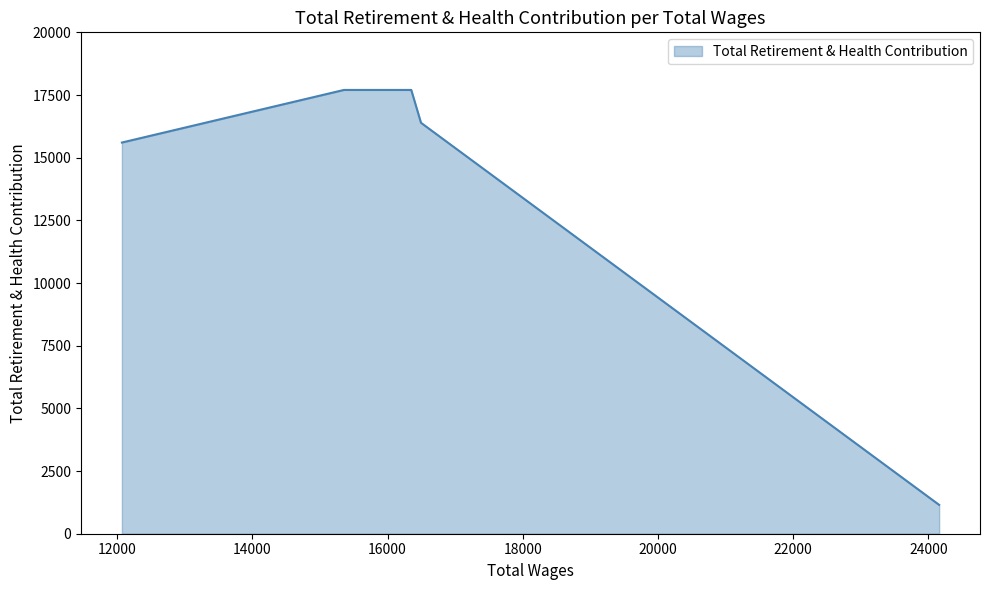

Which category has the highest value across all series?

16351.0